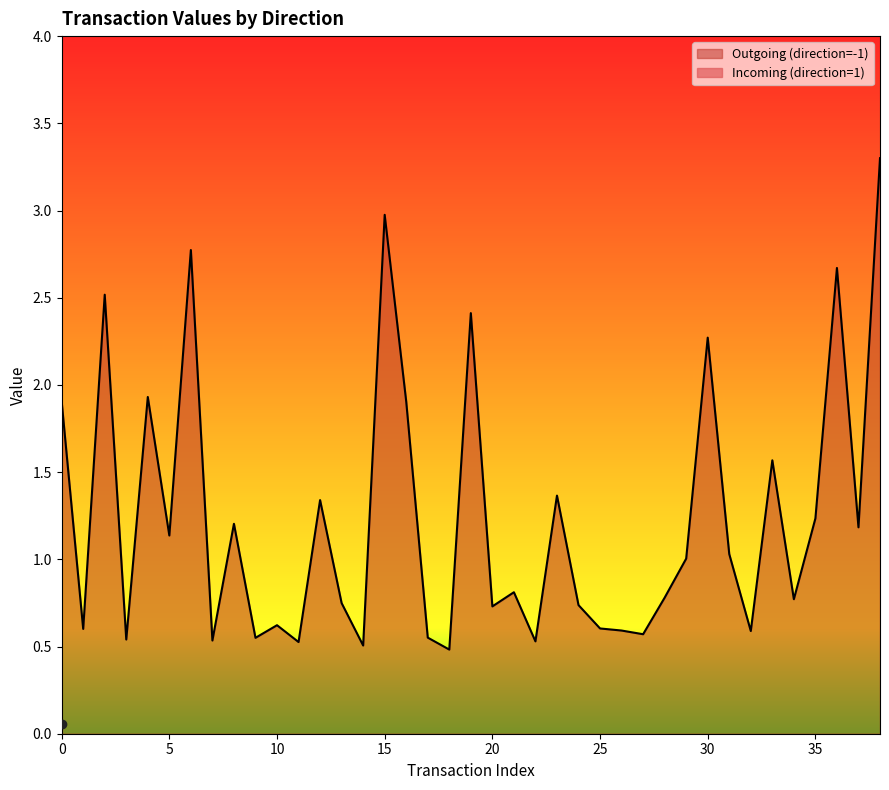

At which category does the data reach its first local peak?

2